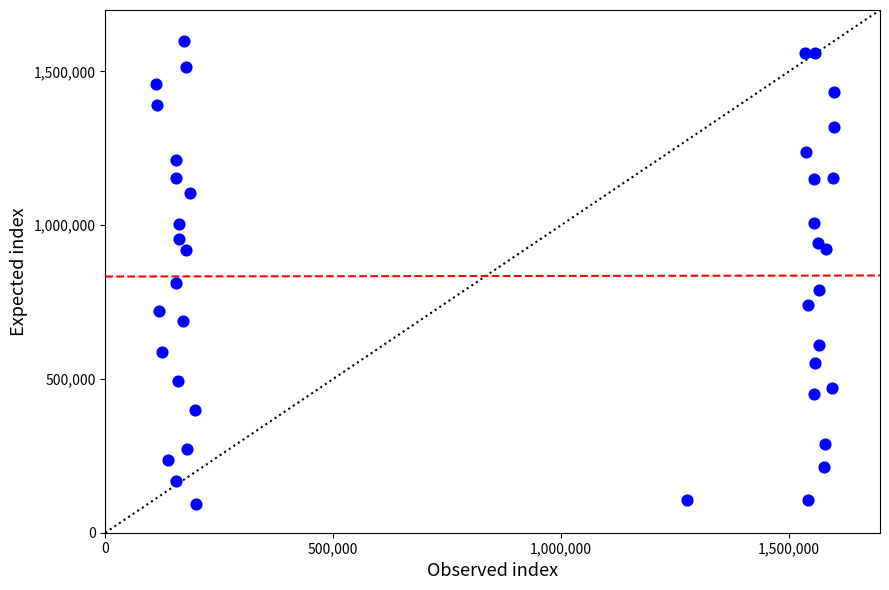

What is the range of X values (max minus min)?

1488077.9